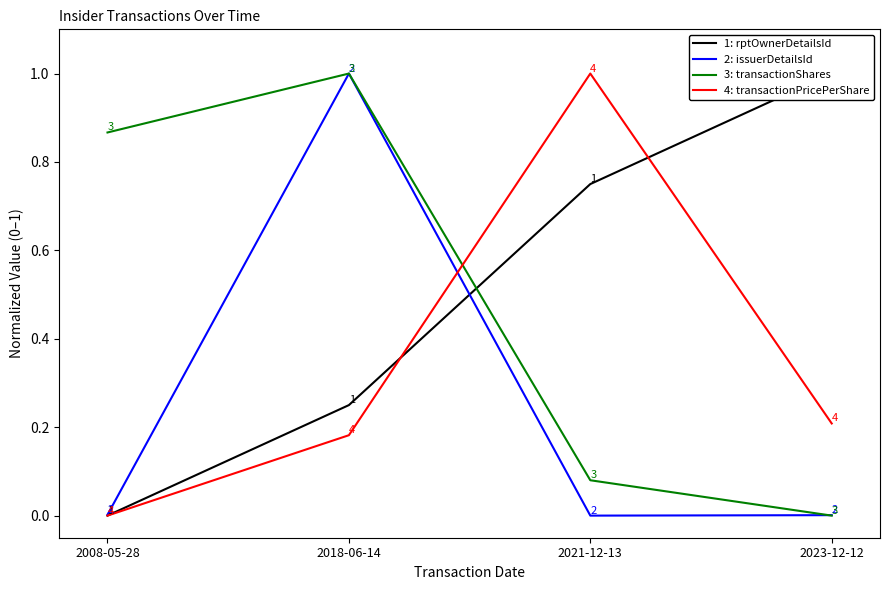

Reading left to right, list all the values displayed in this chart.

1: rptOwnerDetailsId: 0.0	0.2	0.8	1.0
2: issuerDetailsId: 0.0	1.0	0.0	0.0
3: transactionShares: 0.9	1.0	0.1	0.0
4: transactionPricePerShare: 0.0	0.2	1.0	0.2